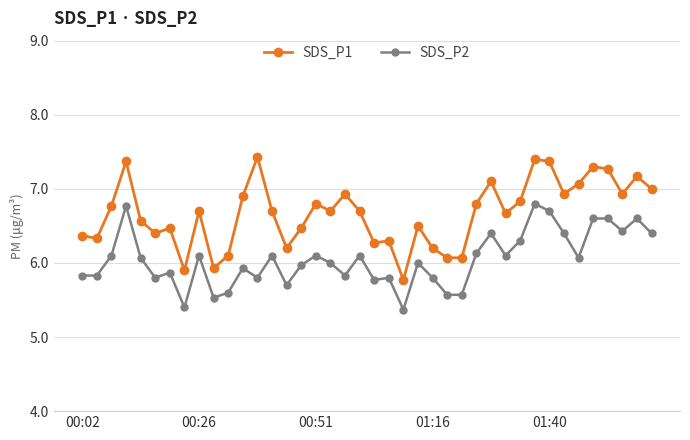

What is the smallest value displayed?

5.4